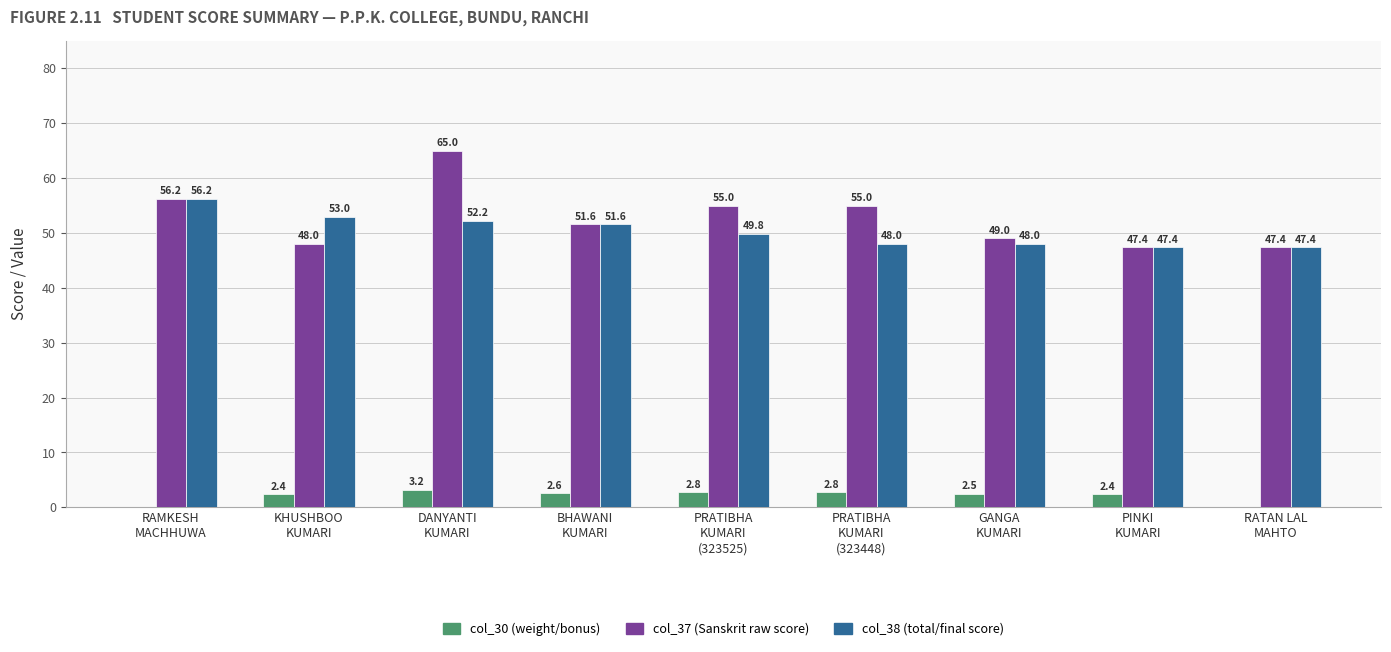

What is the greatest value displayed?

65.0